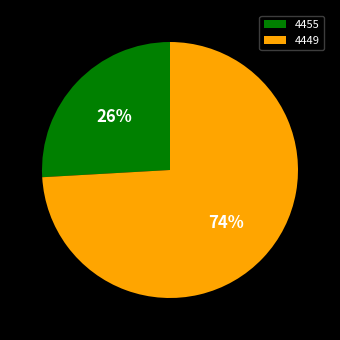

Is there any slice that represents more than half of the pie?

Yes